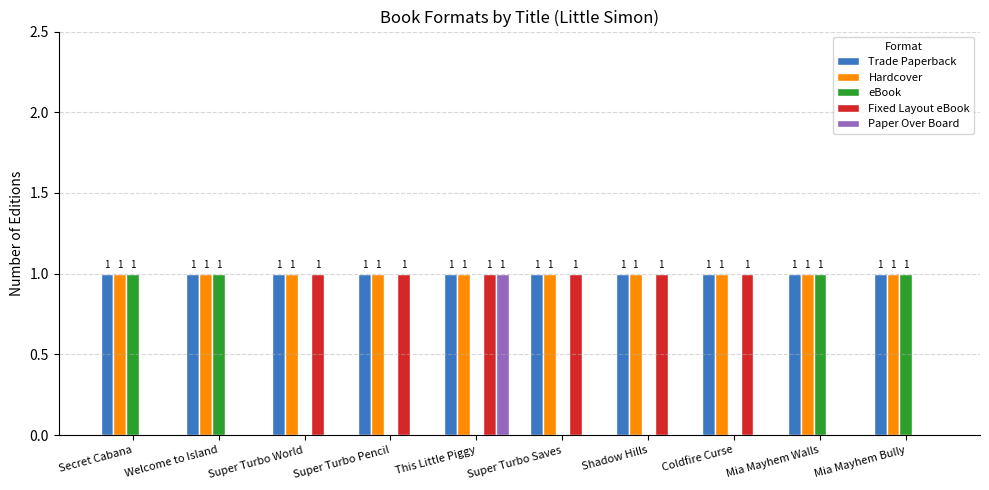

Is it true that Paper Over Board equals 1 at Super Turbo Saves?

False